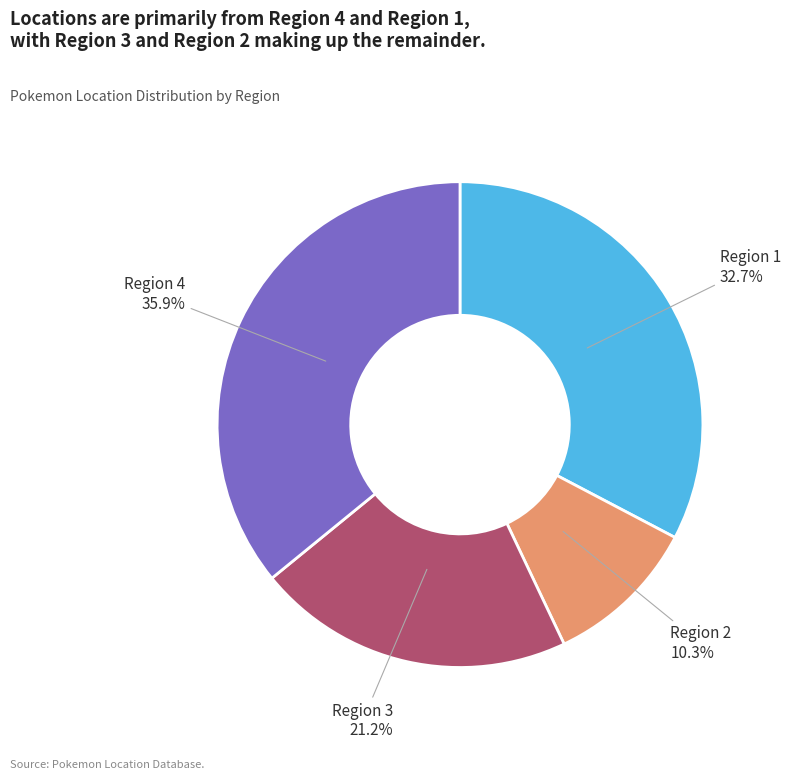

To the nearest percent, what percentage of the pie is Region 1?

33%